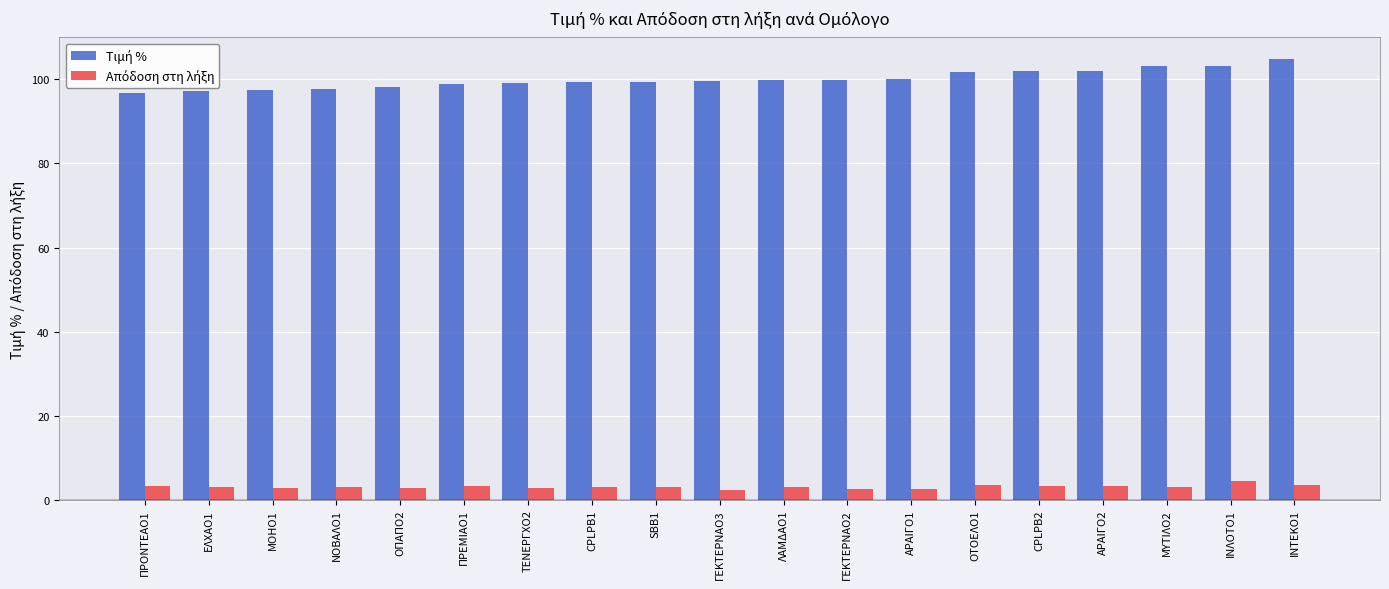

How many groups of bars are there?

19